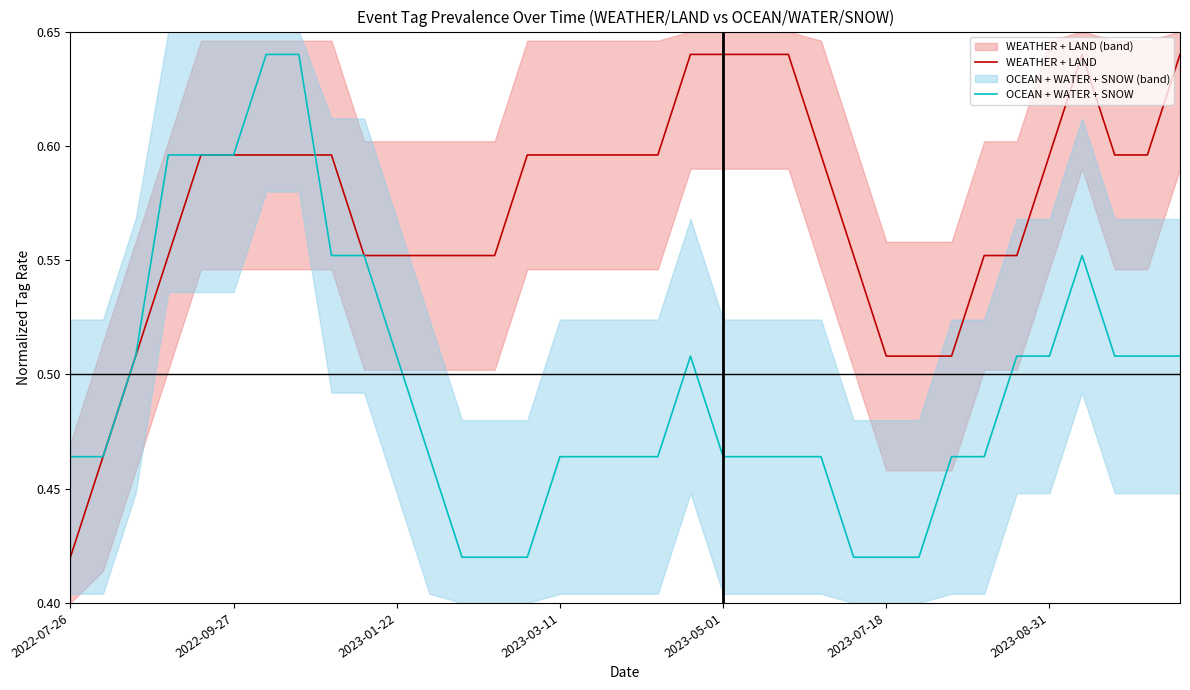

Is it true that OCEAN + WATER + SNOW equals 0.5 at 11?

True